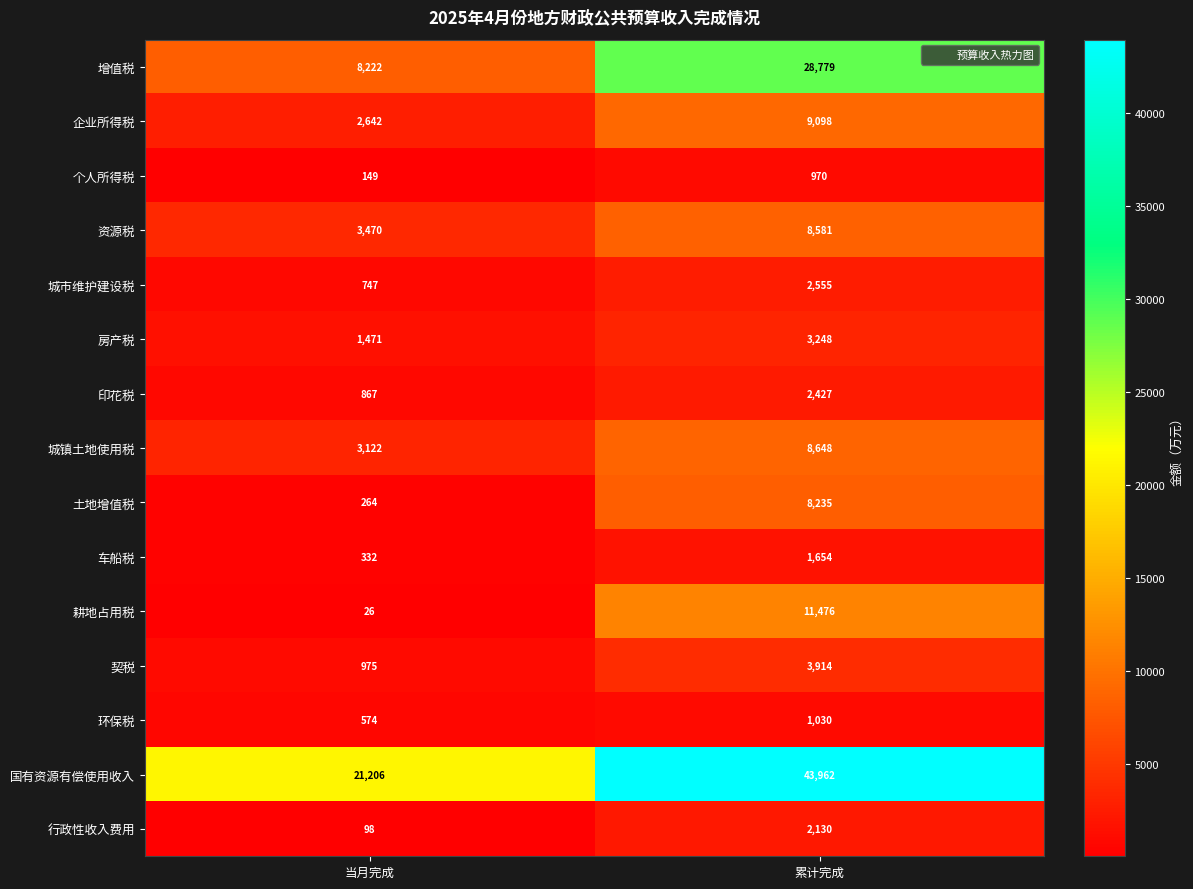

What is the difference between the highest and lowest values at 当月完成?

21180